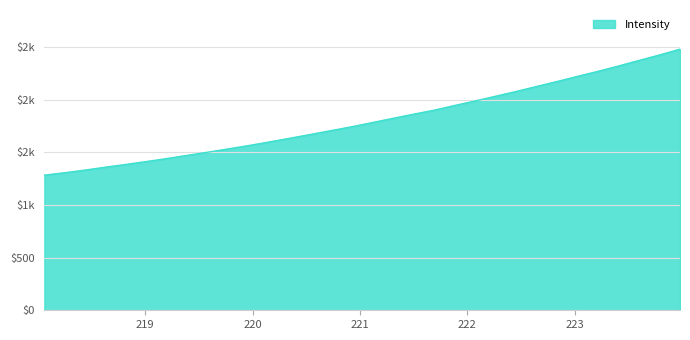

Does the chart have visible grid lines?

Yes